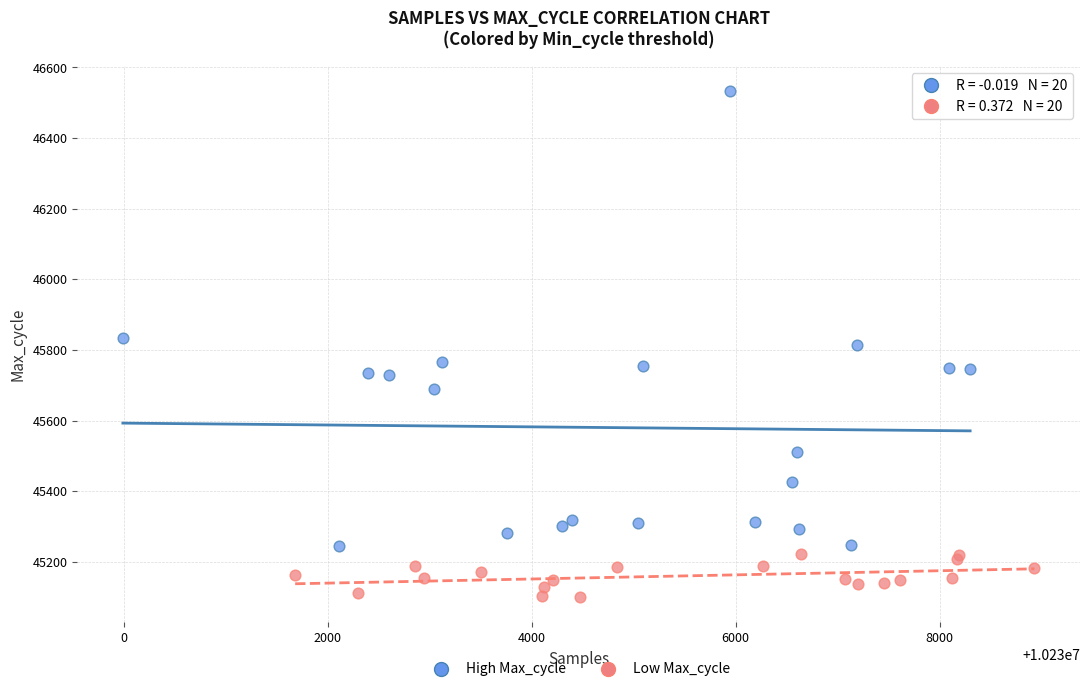

Which series contains the lowest Y value?

Low Max_cycle